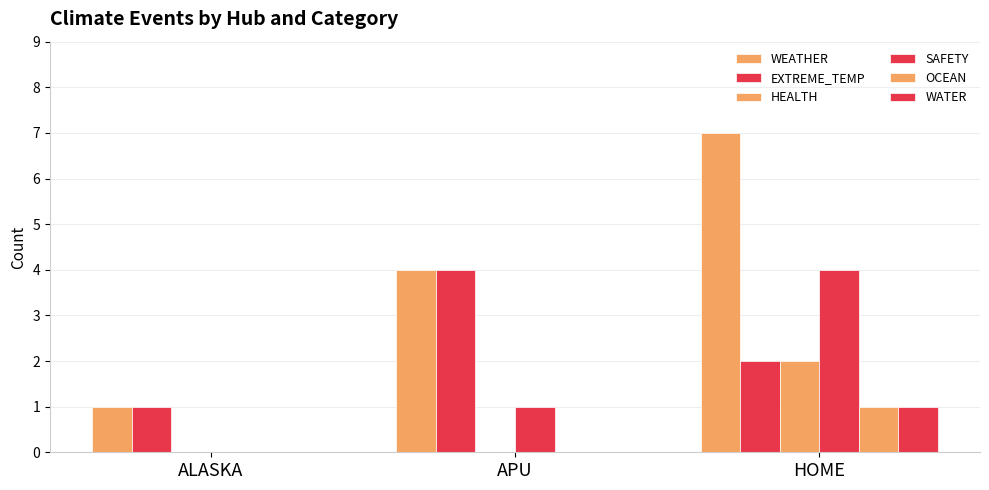

Is the value of WEATHER at APU greater than the value of EXTREME_TEMP at APU?

No